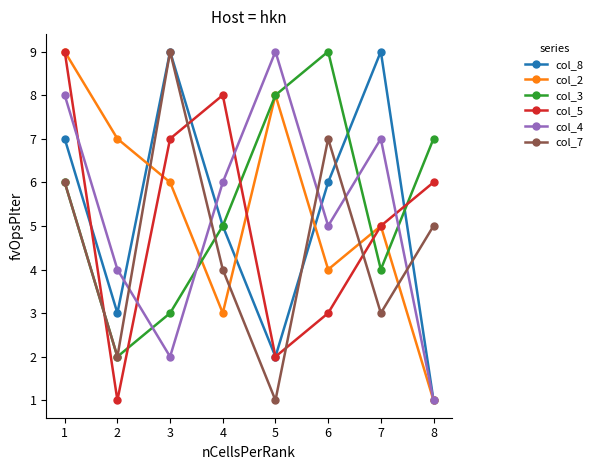

How many data points does each series have?

8